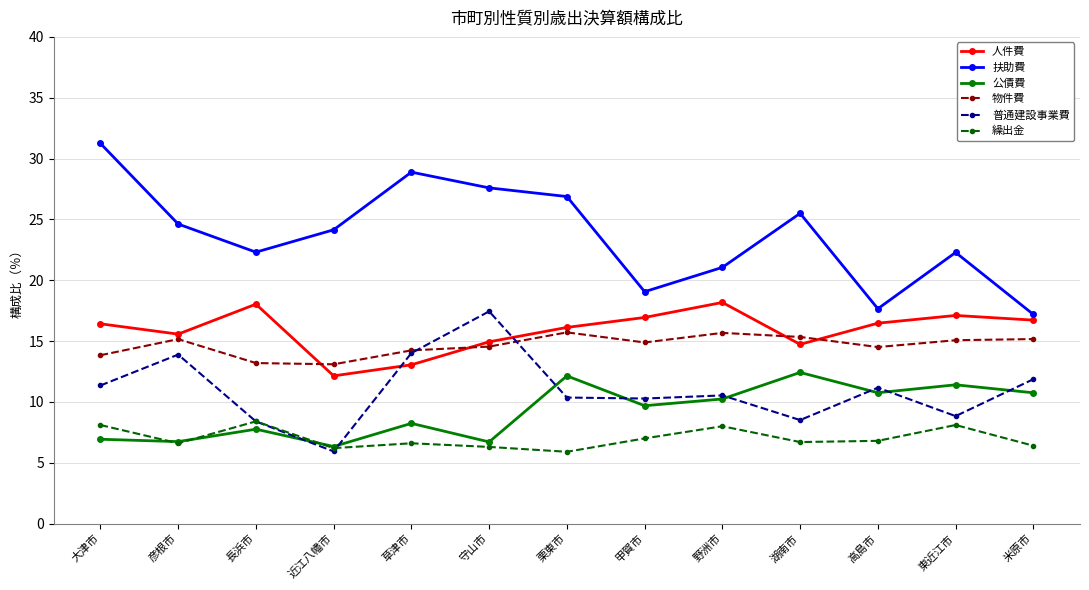

What is the minimum value for 公債費?

6.3